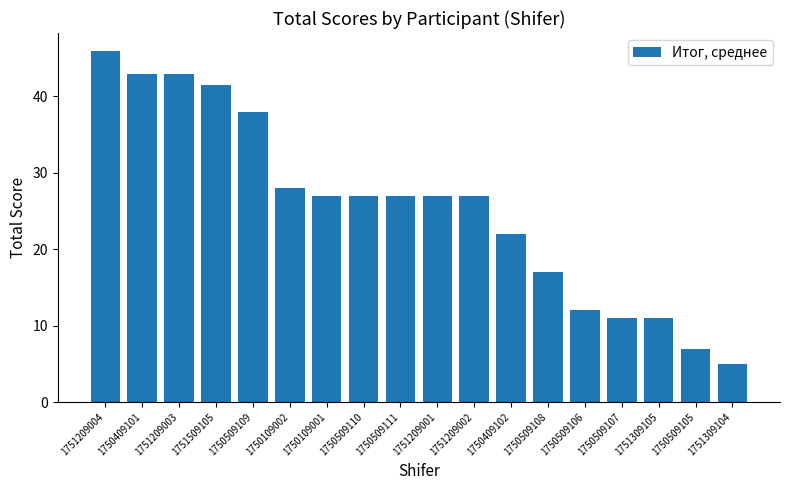

What position from the right is 1751509105?

15